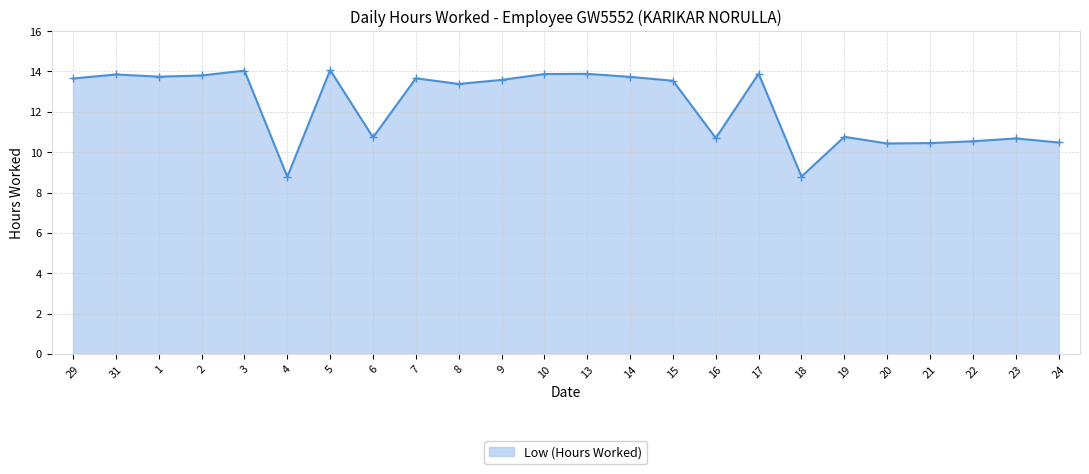

What is the value of the 22nd point from the left?

10.5